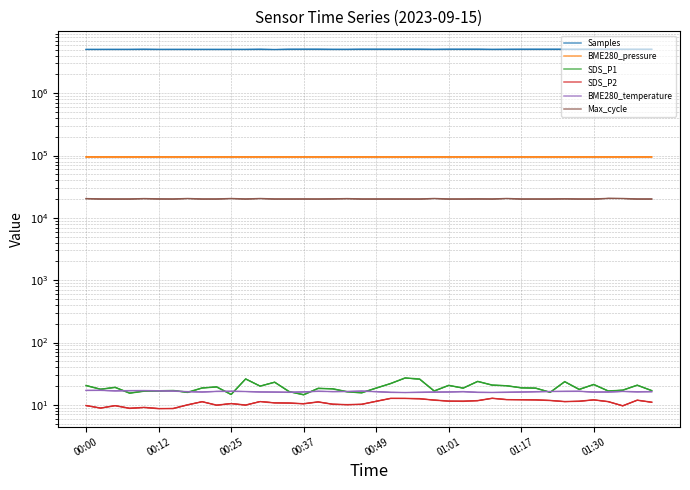

What is the difference between the BME280_pressure values at 21 and 28?

3.2